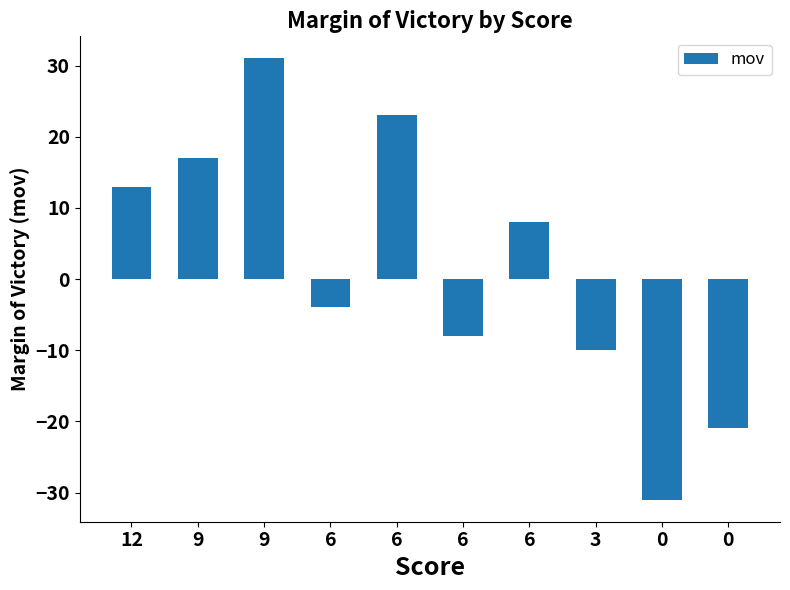

How many values are above zero?

5